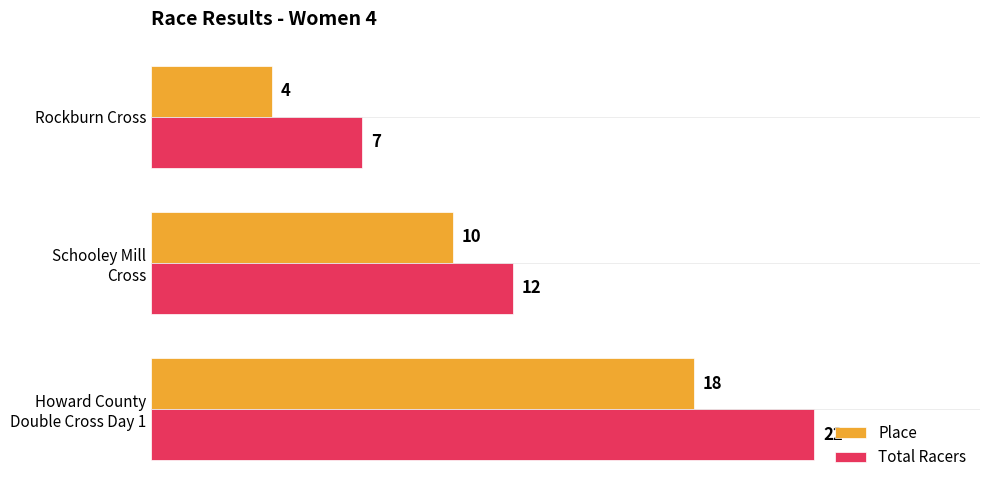

Which series has the widest spread of values?

Total Racers